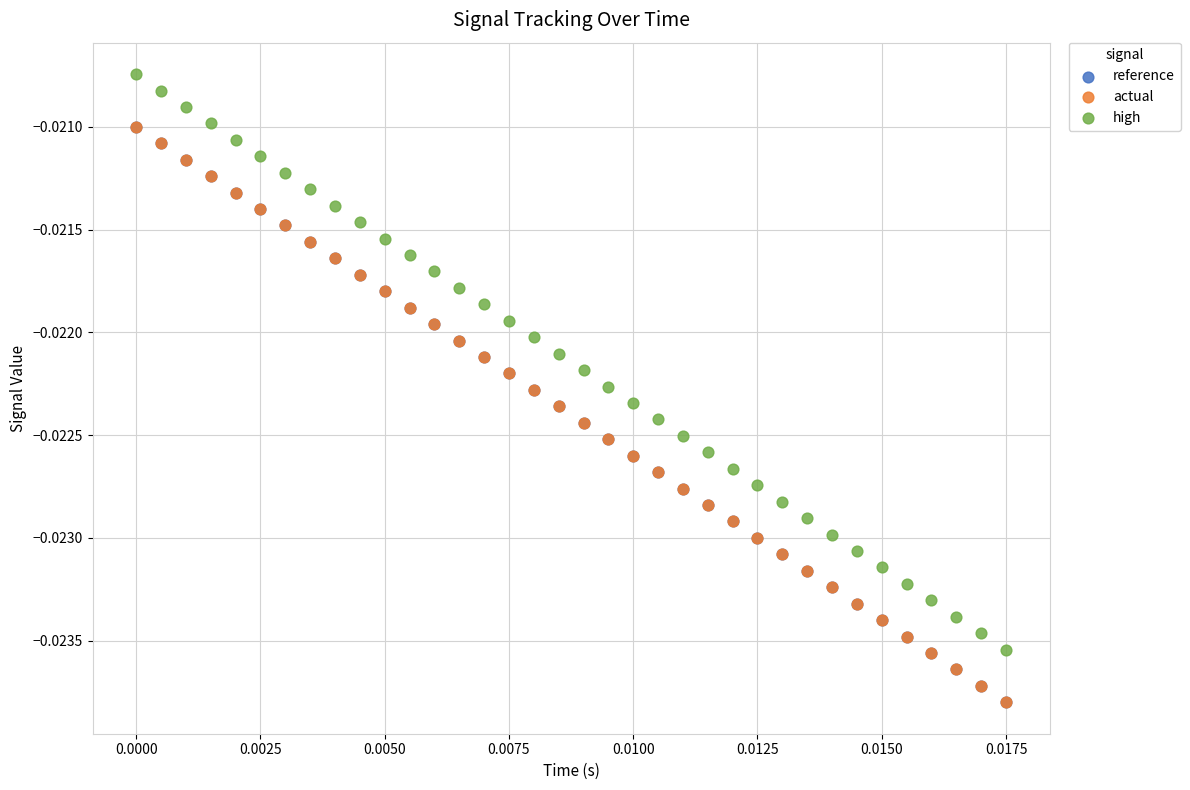

Which series has the largest Y range (max minus min)?

high